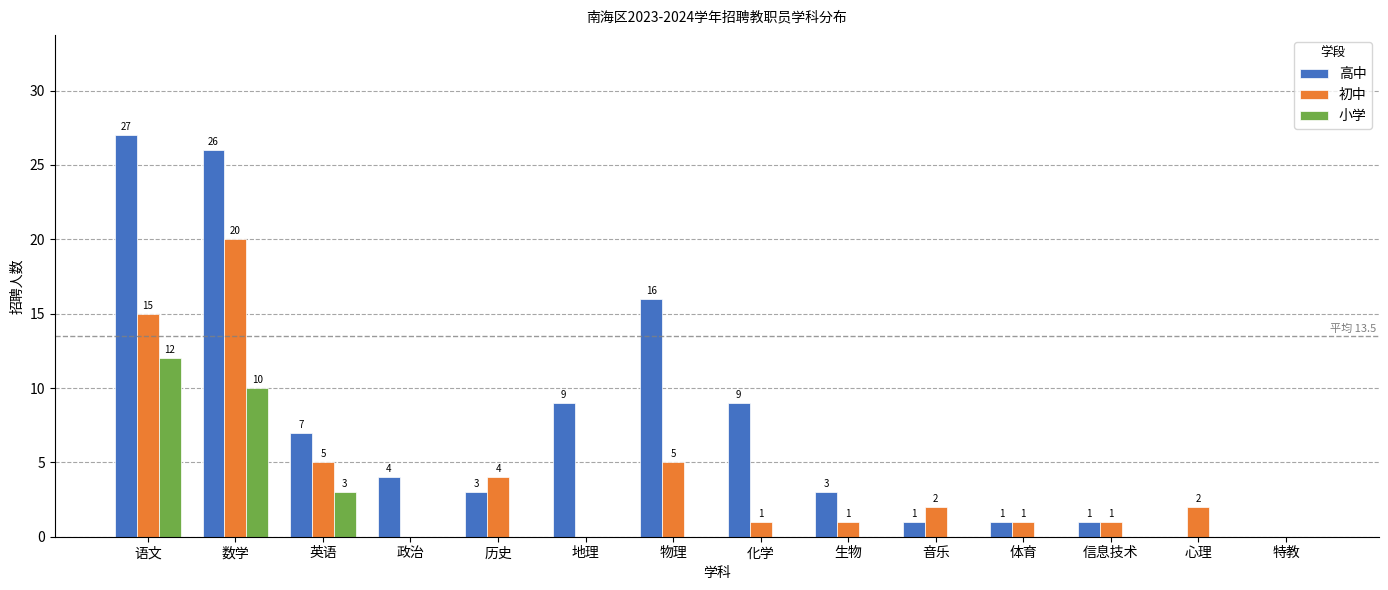

The value of 小学 at 信息技术 is 0. True or false?

True